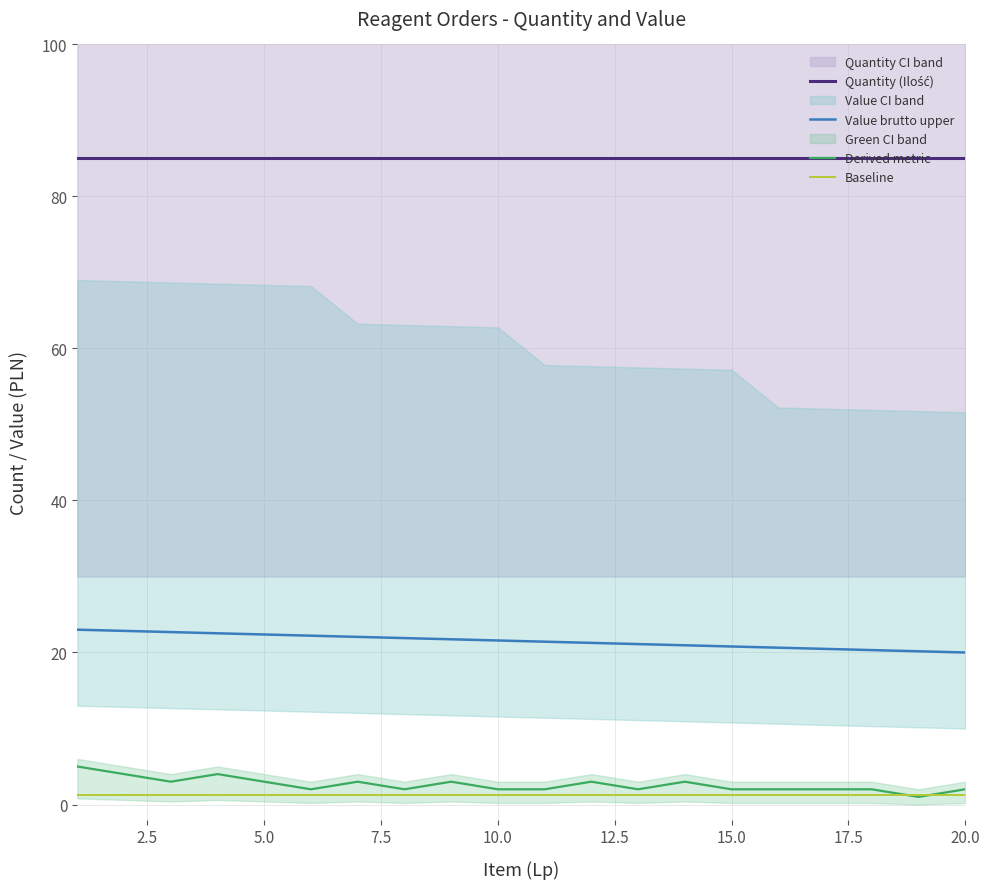

What is the sum of all Baseline values?

24.0